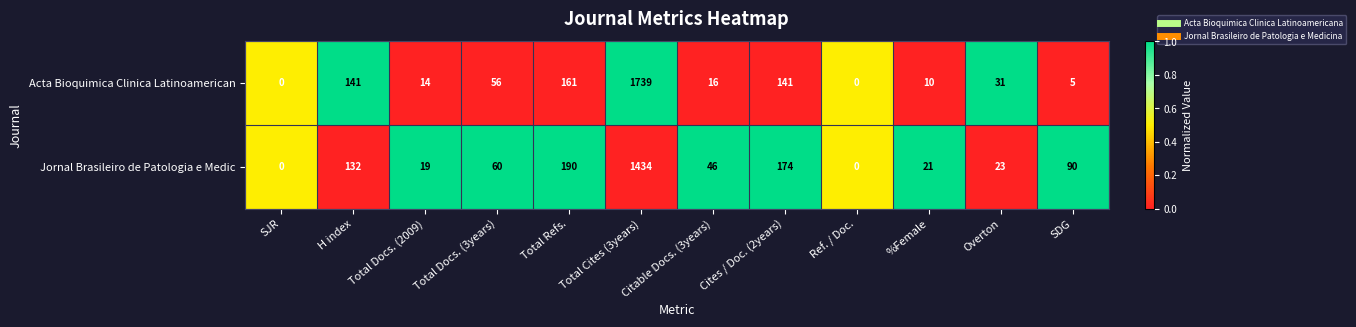

What is the total value across all series at SDG?

95